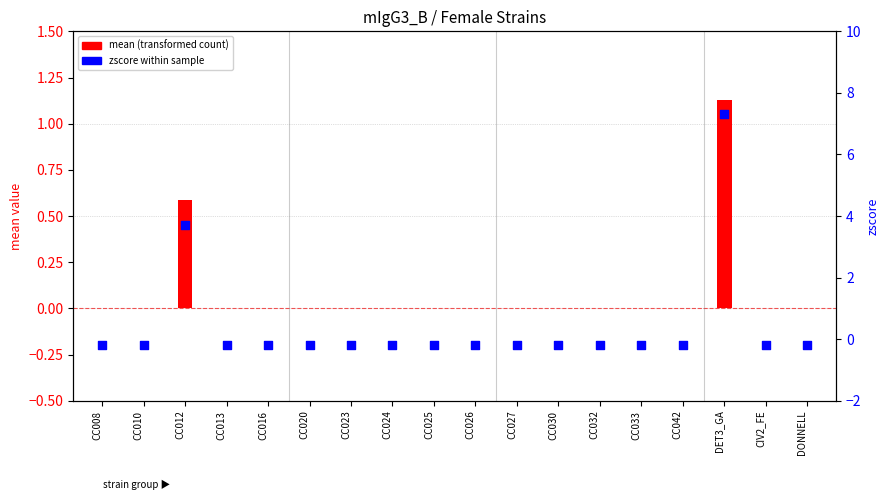

Which series has the largest total across all categories?

zscore